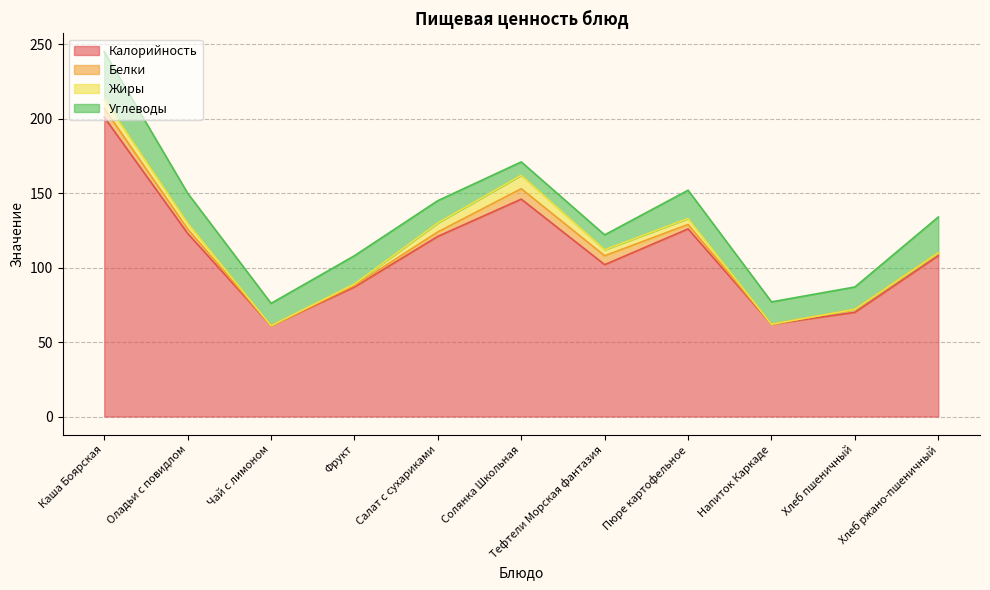

What is the greatest value displayed?

201